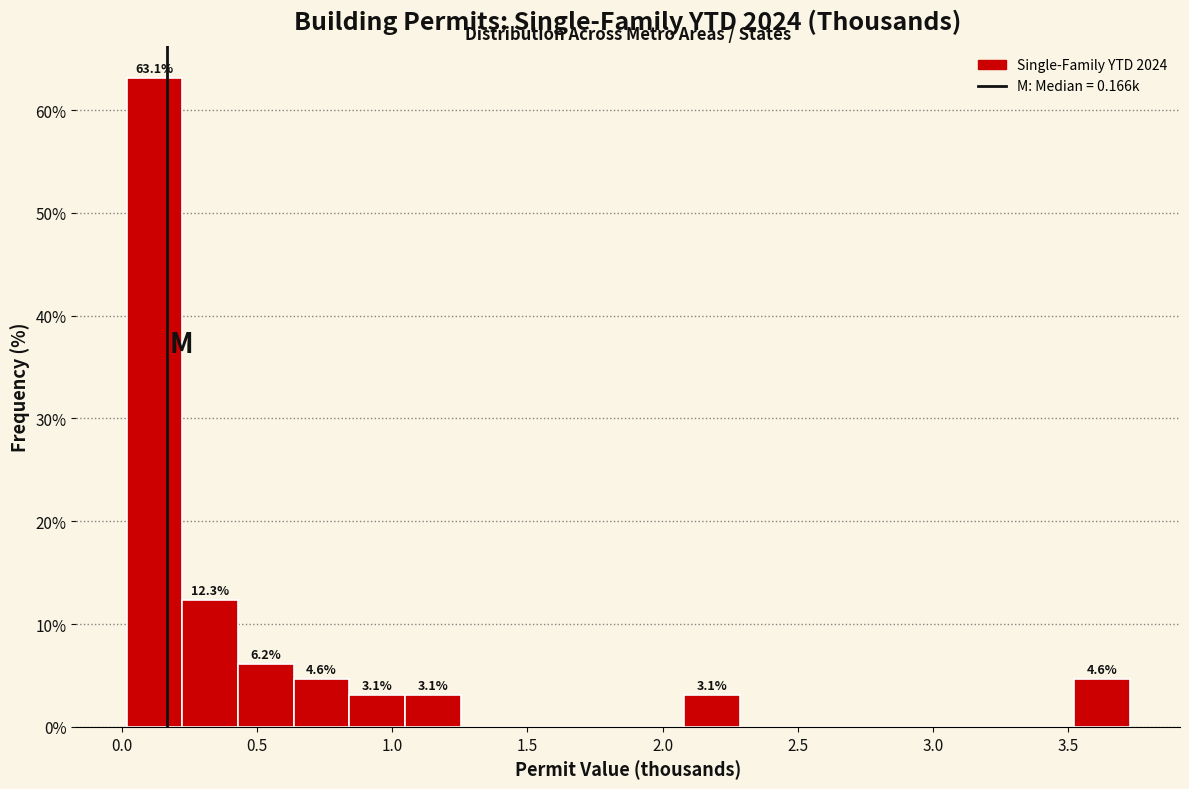

Which range on the x-axis has the tallest bar?

0.00 to 0.20